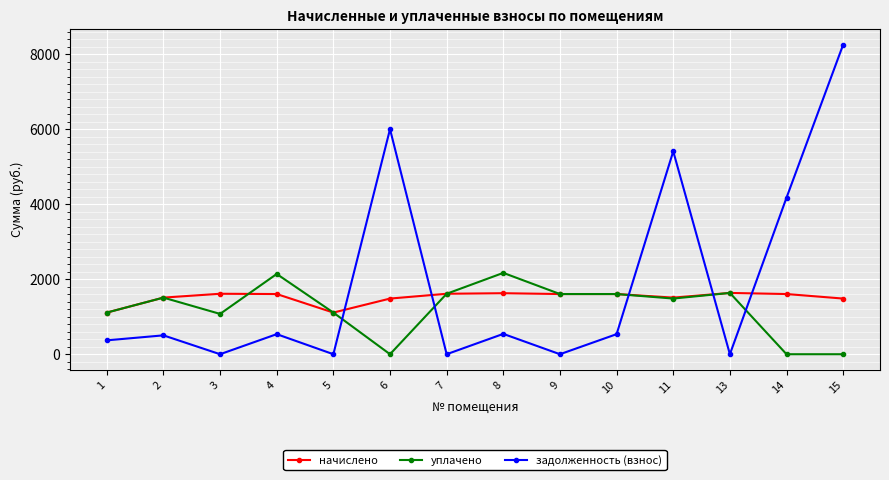

Rank the series by their maximum value, from lowest to highest.

начислено, уплачено, задолженность (взнос)